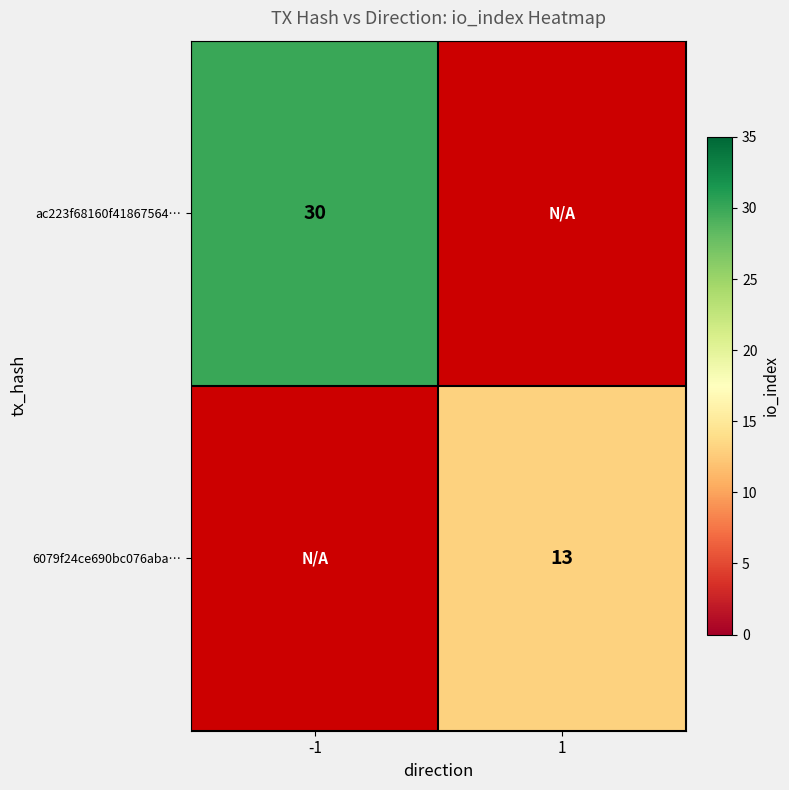

The value of 6079f24ce690bc076aba… at 1 is 13. True or false?

True